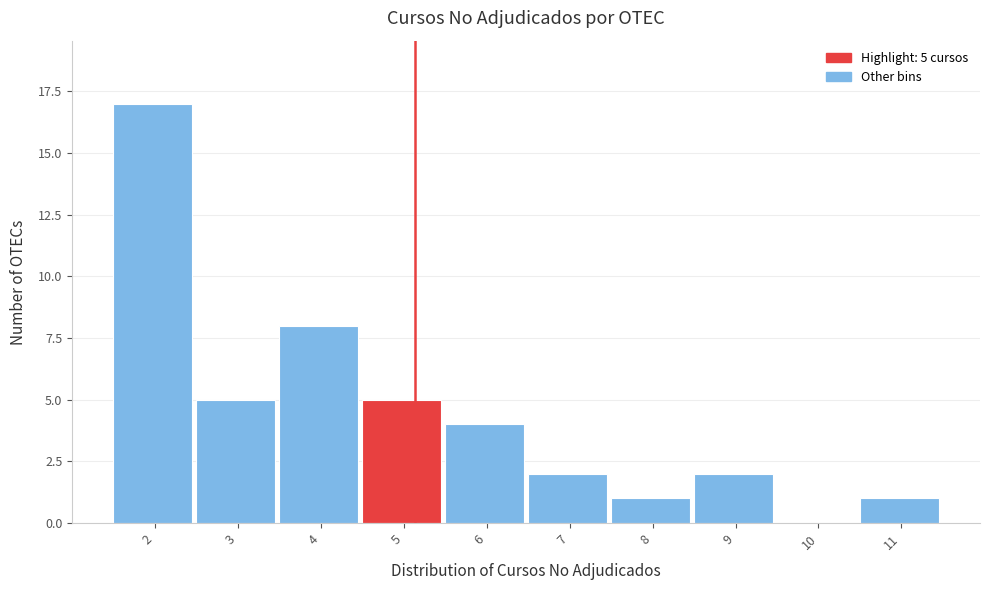

Reading right to left, list all the values displayed in this chart.

11=1	10=0	9=2	8=1	7=2	6=4	5=5	4=8	3=5	2=17